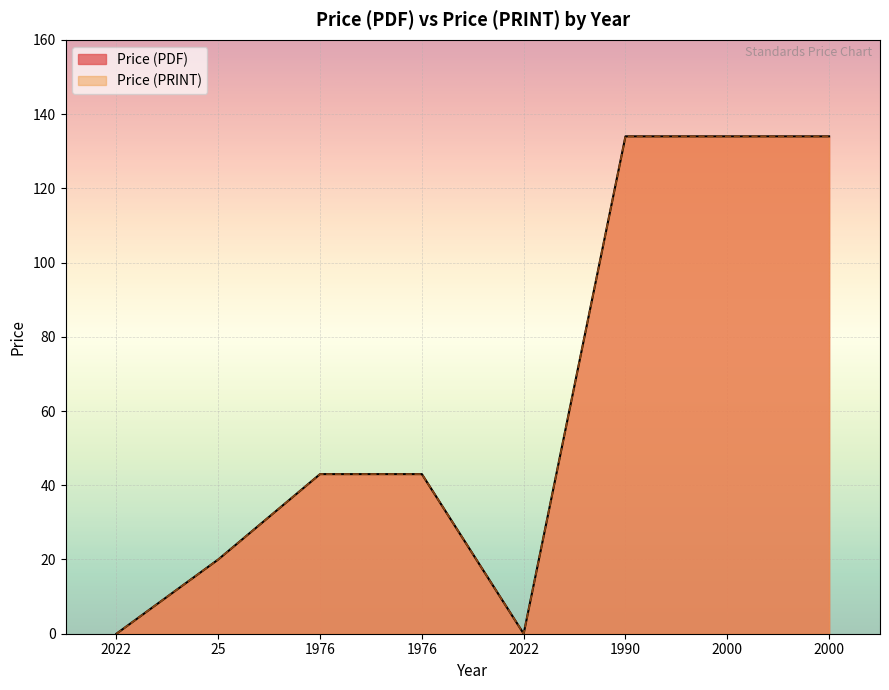

Rank the series at 2022 from highest to lowest value.

Price (PDF), Price (PRINT)